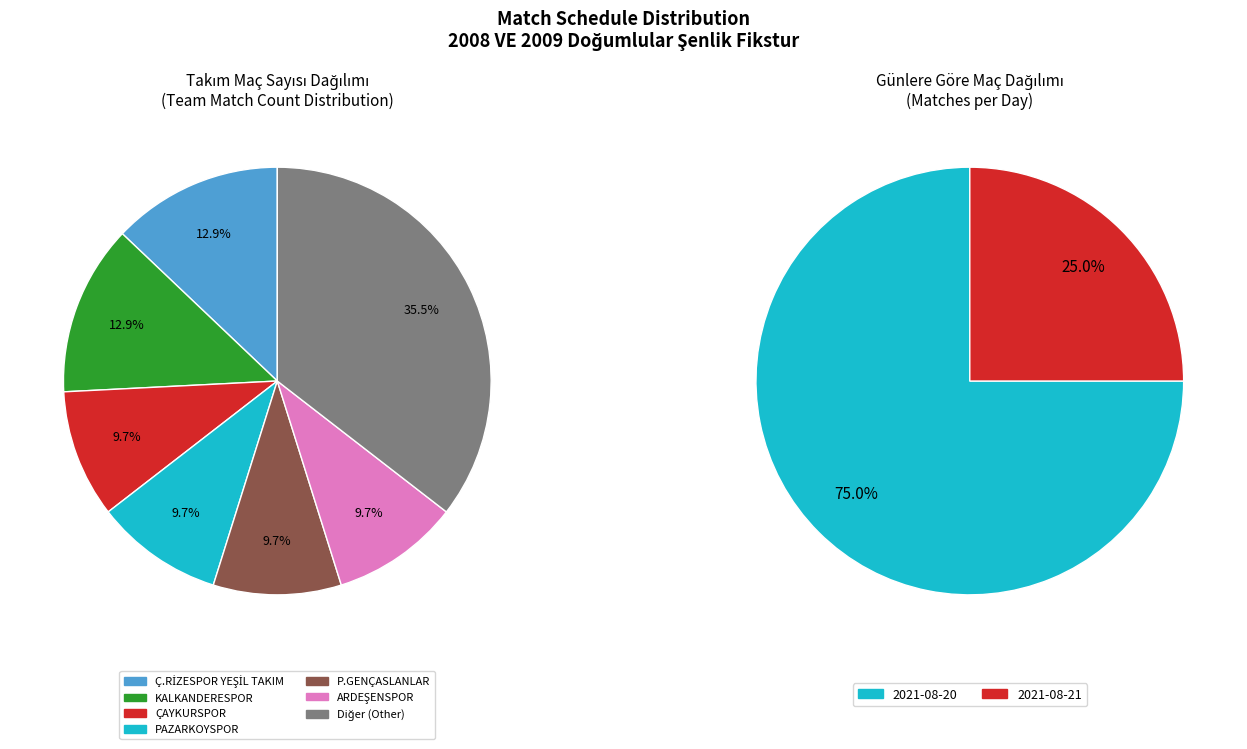

To the nearest percent, what is the difference between the largest and smallest slice percentages?

50%